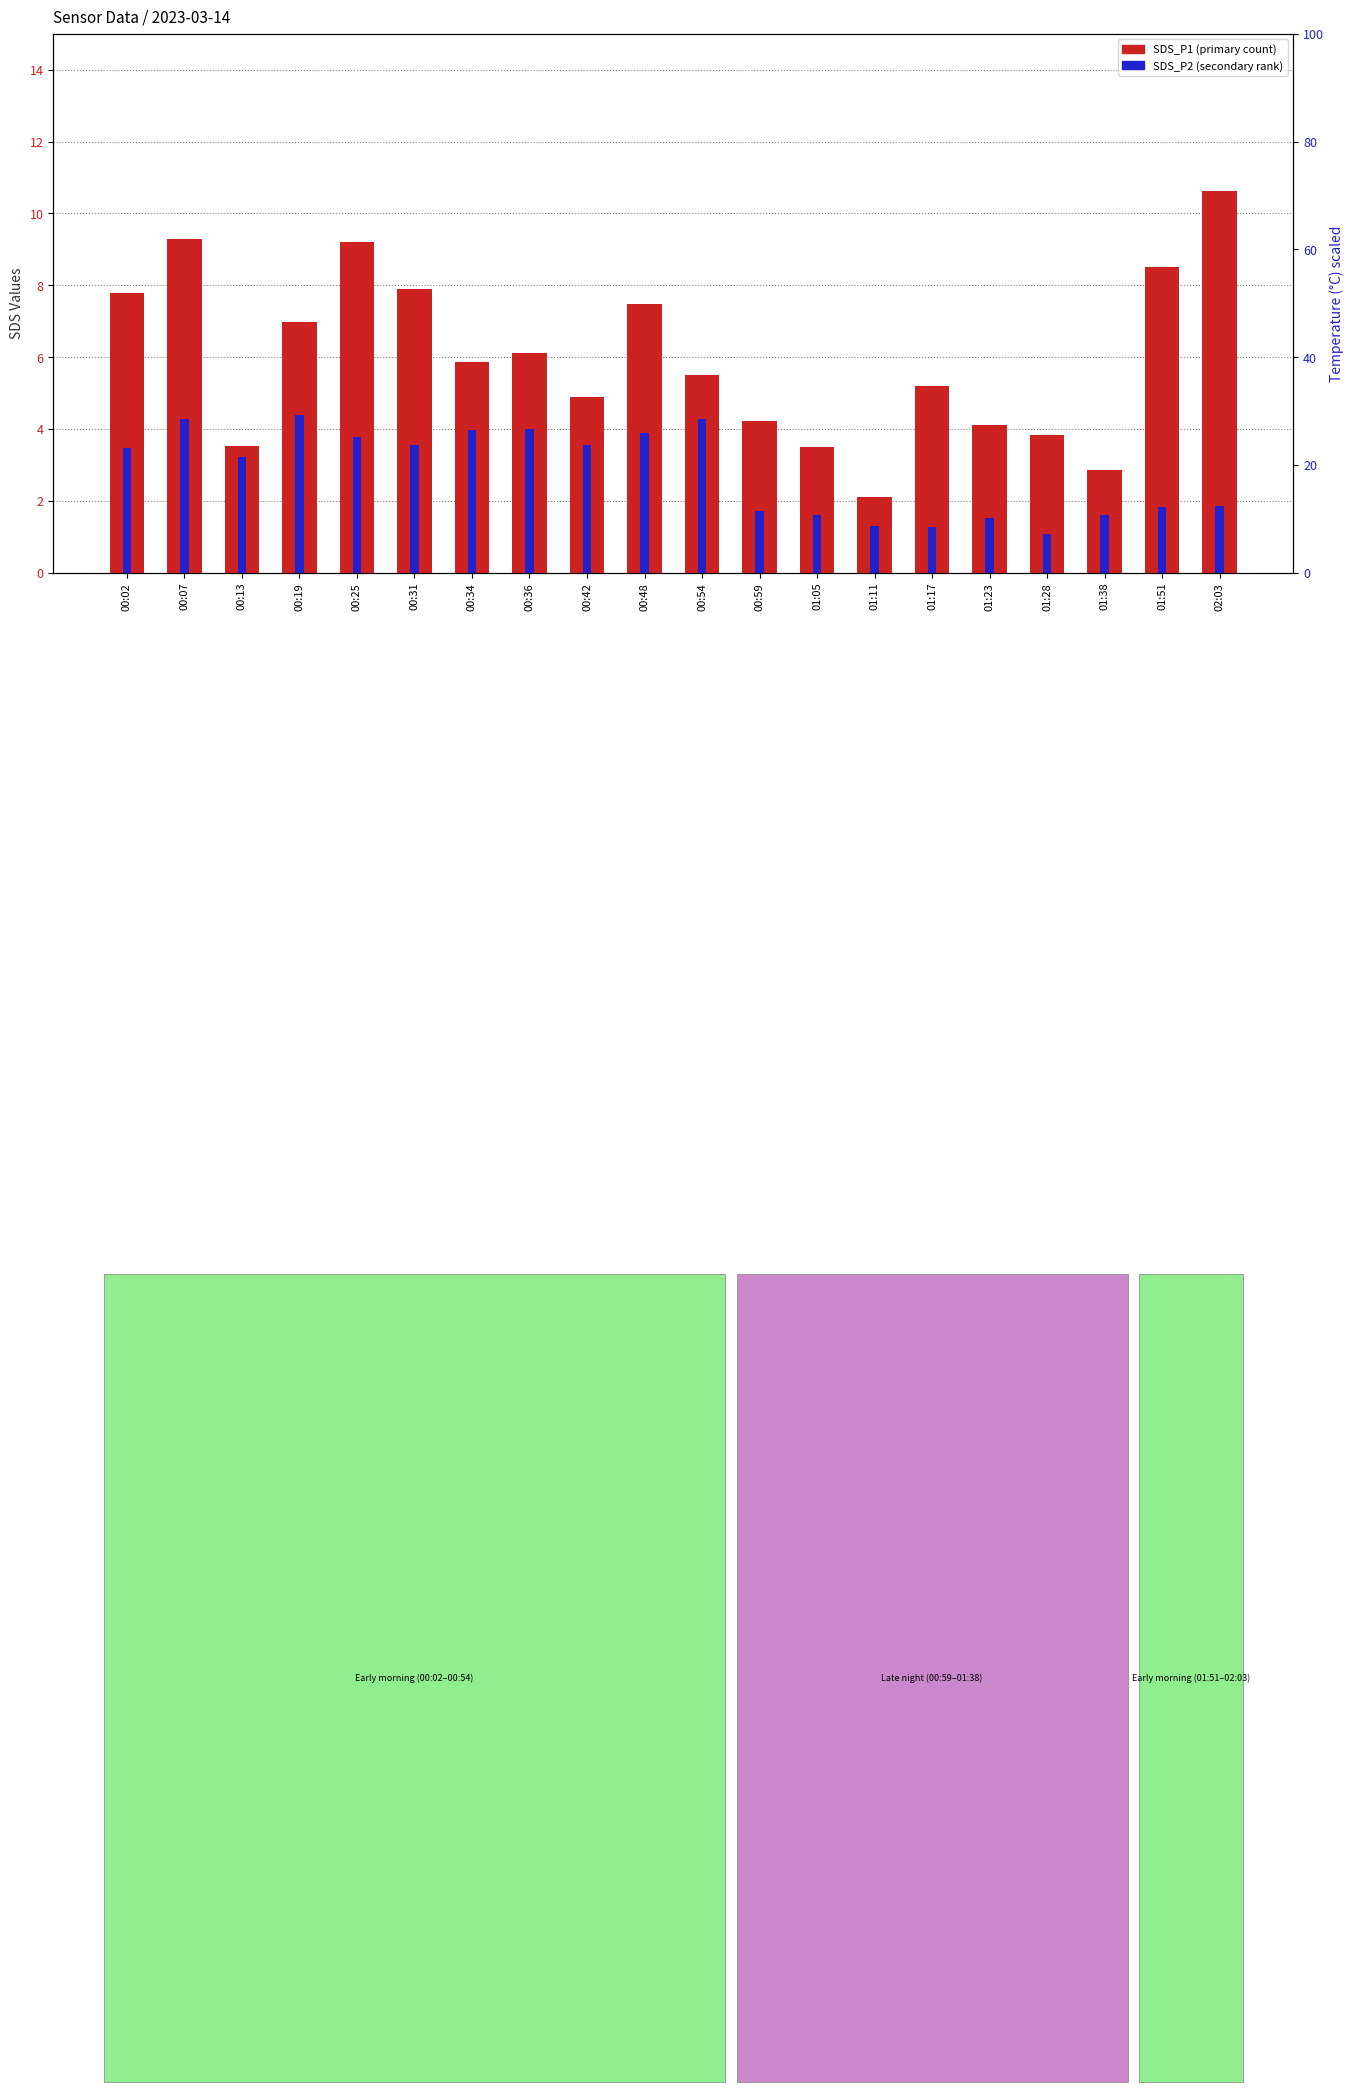

How many bars are there in total?

40